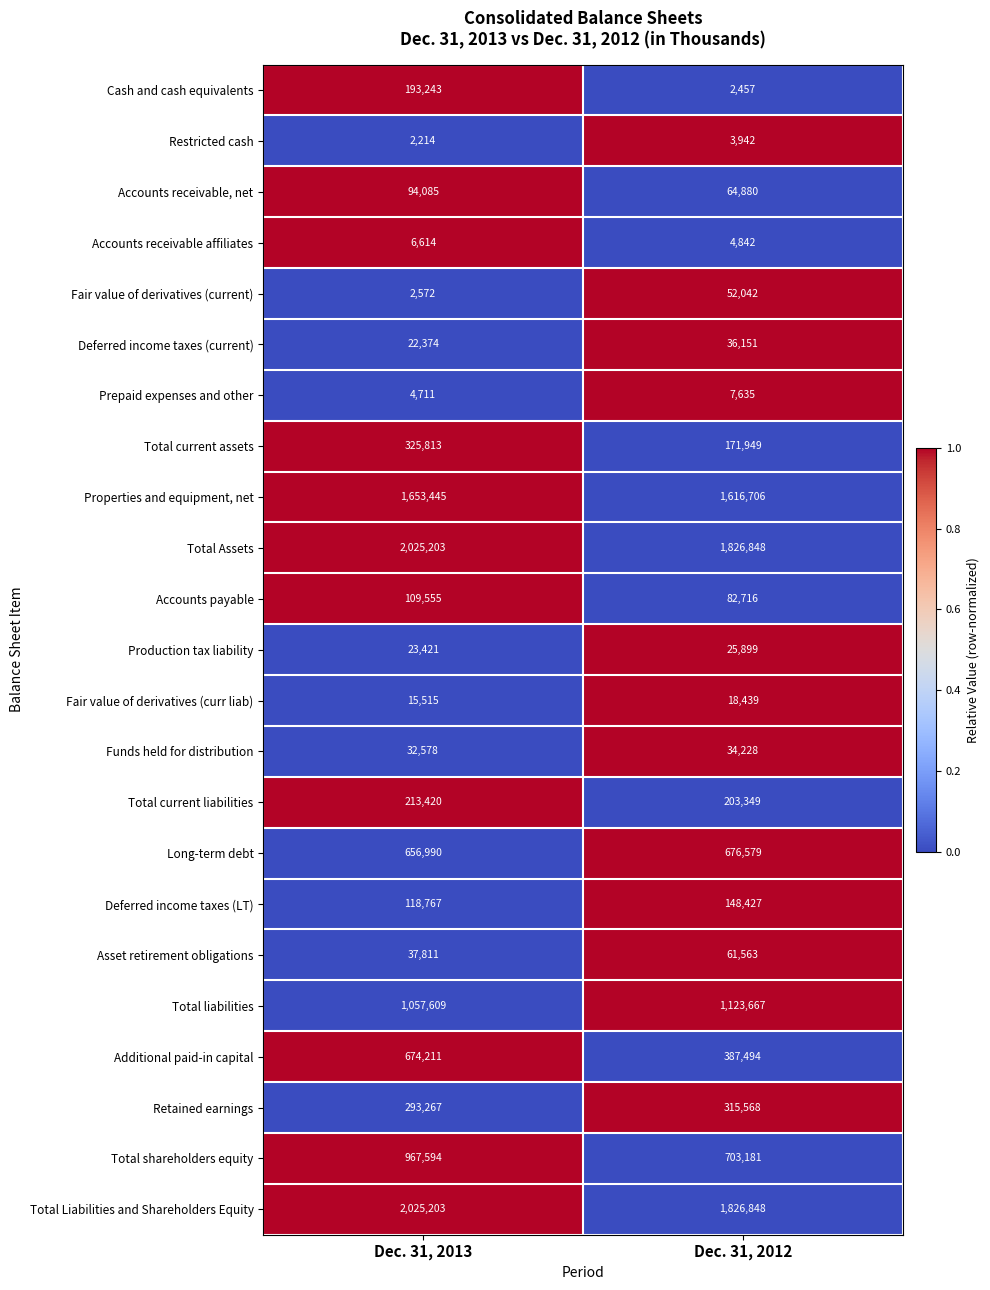

How many data points in Deferred income taxes (LT) are less than 148427?

1